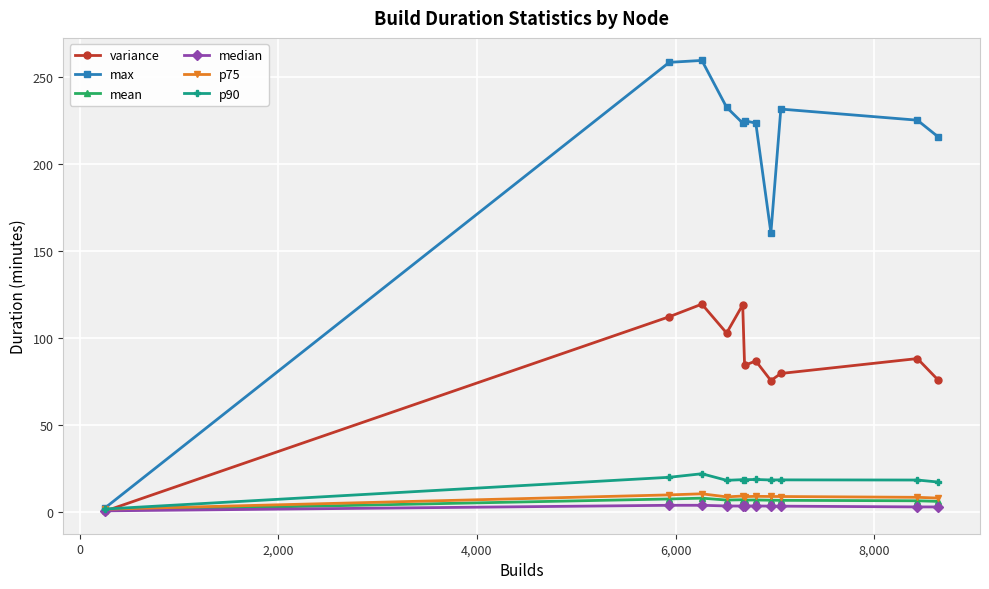

Which series has the largest range (max minus min)?

max